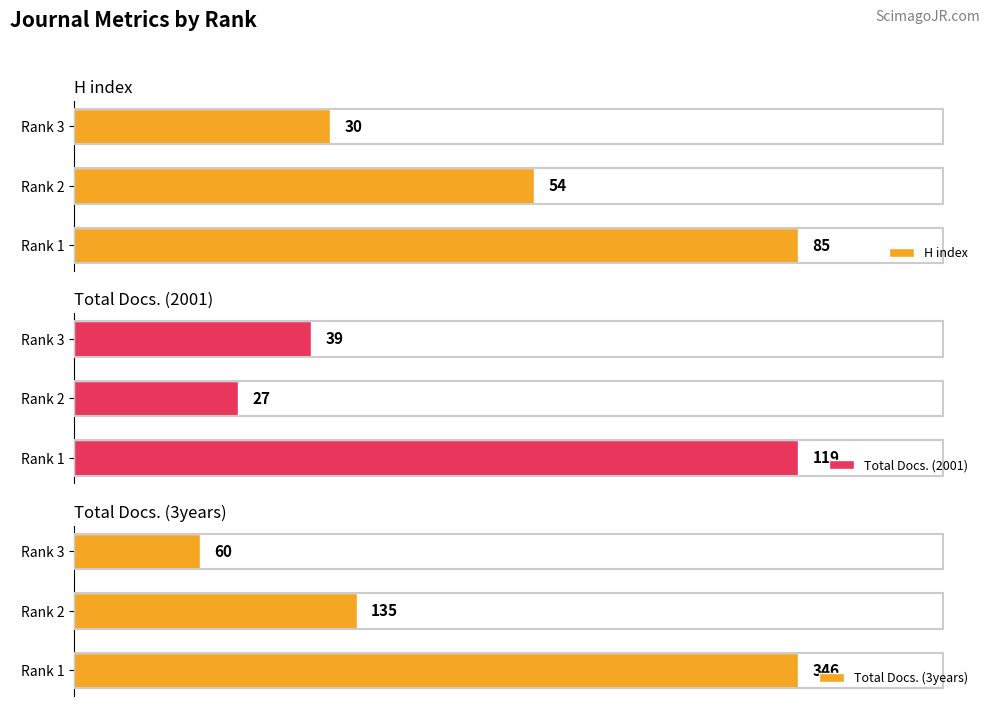

Which series has the largest total across all categories?

Total Docs. (3years)